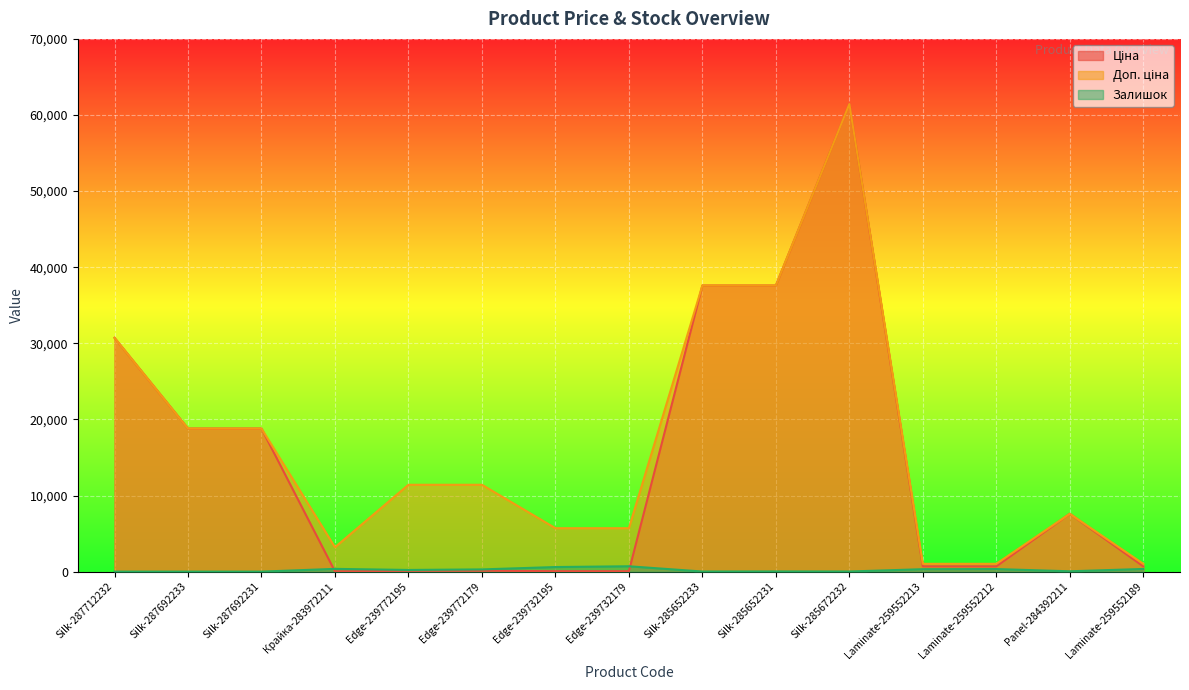

What is the total value across all series at Silk-285652231?

75210.2